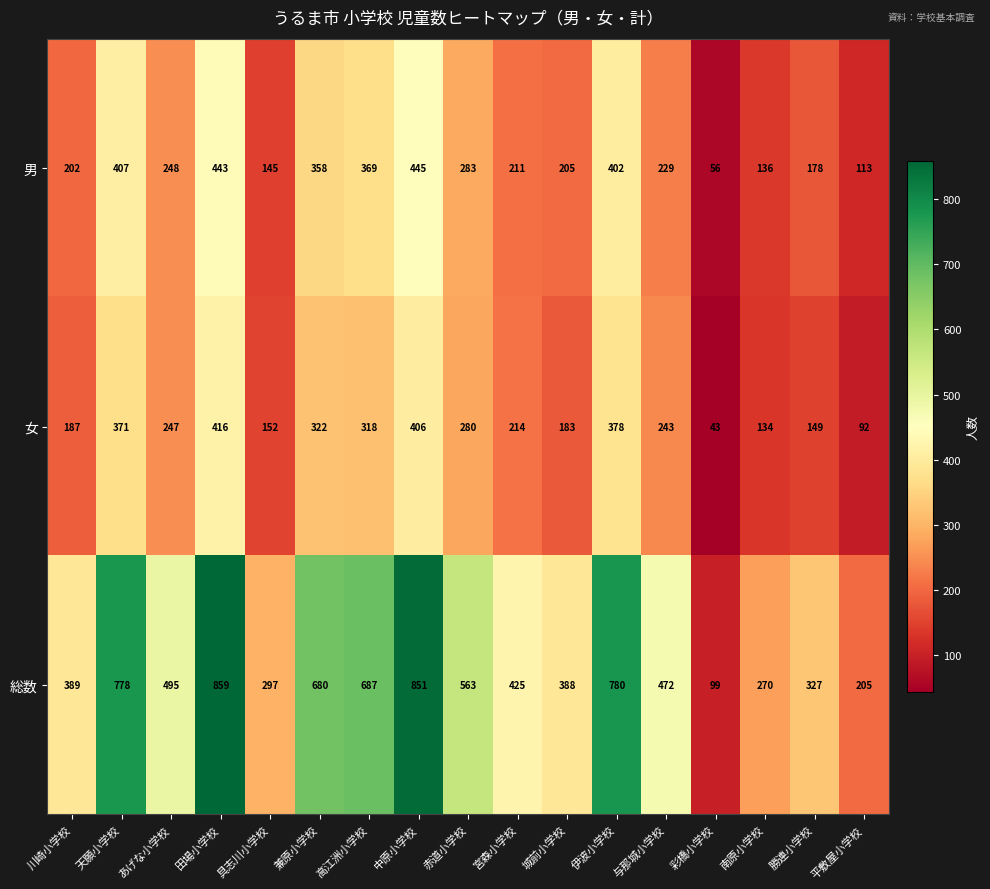

True or false: 男 has a value of 56 at 彩橋小学校.

True